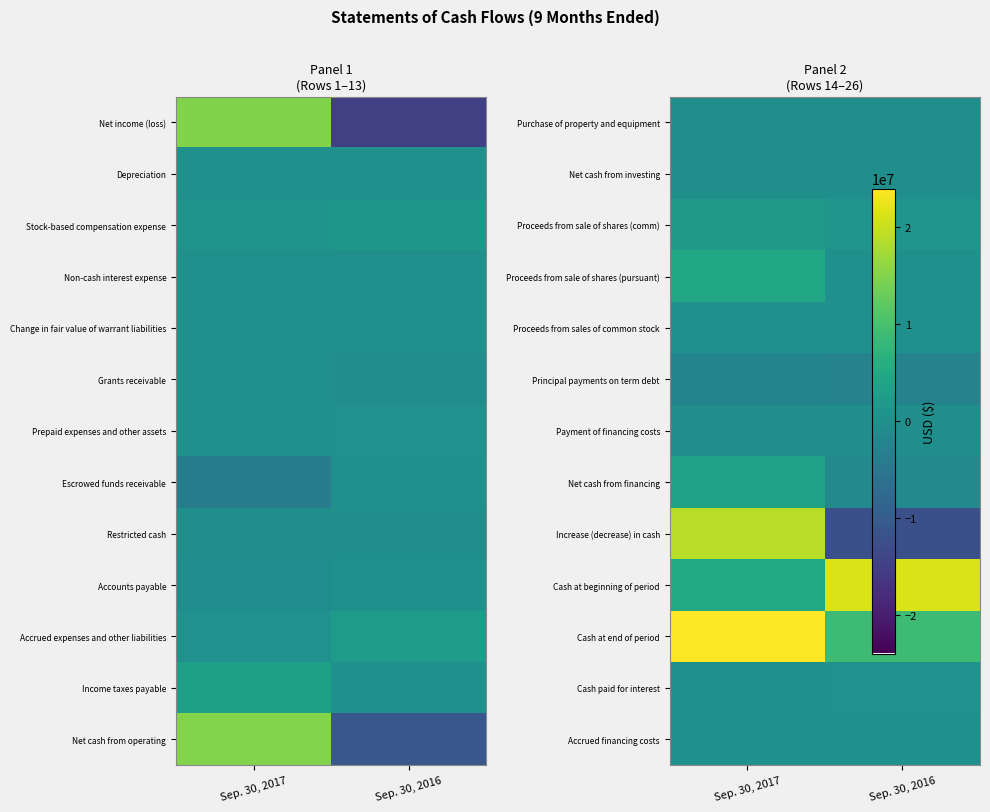

The Accrued financing costs series shows 101728 at Sep. 30, 2016. True or false?

True